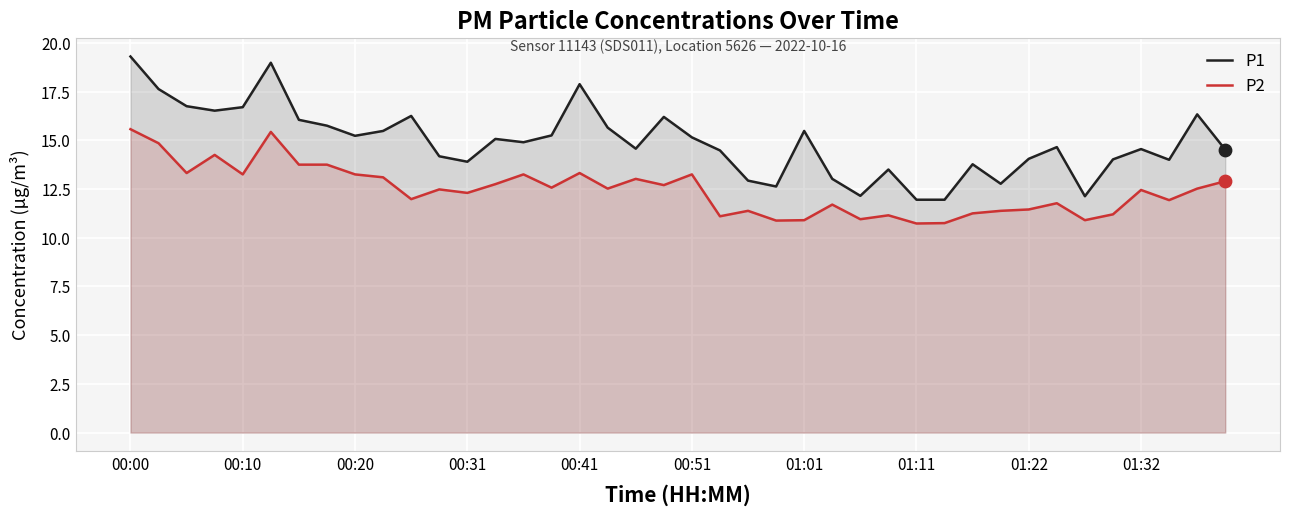

At which category is the sum across all series the highest?

00:00